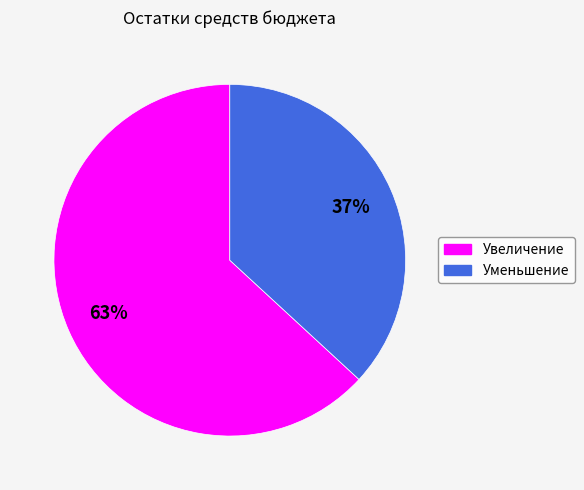

Approximately how many times larger is the value at Увеличение compared to Уменьшение?

1.7